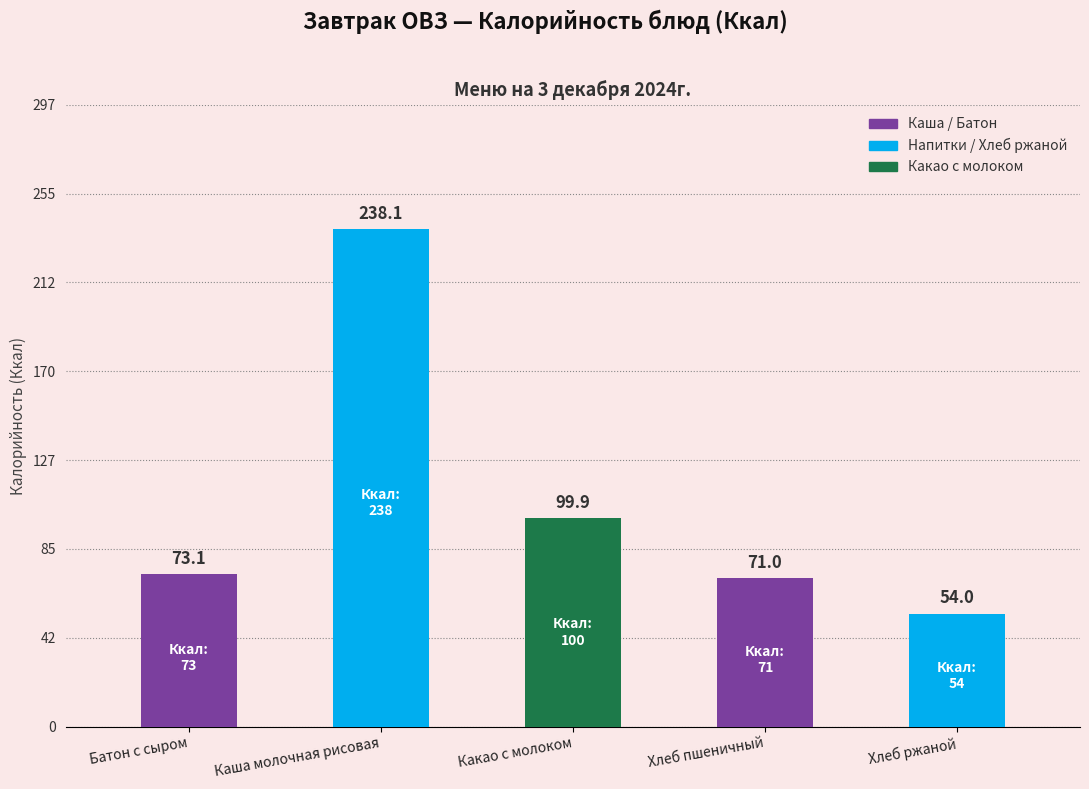

List the labels in order of value, smallest first.

Хлеб ржаной, Хлеб пшеничный, Батон с сыром, Какао с молоком, Каша молочная рисовая